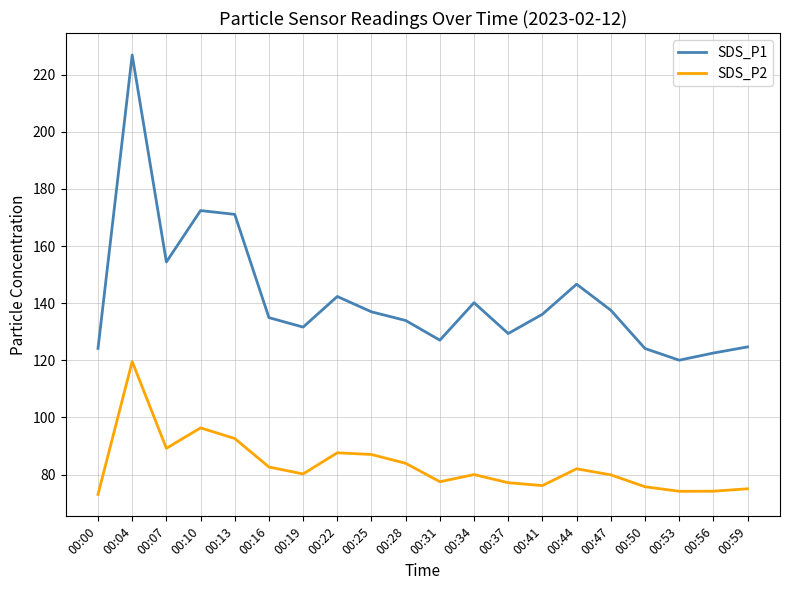

Which series has the widest spread of values?

SDS_P1